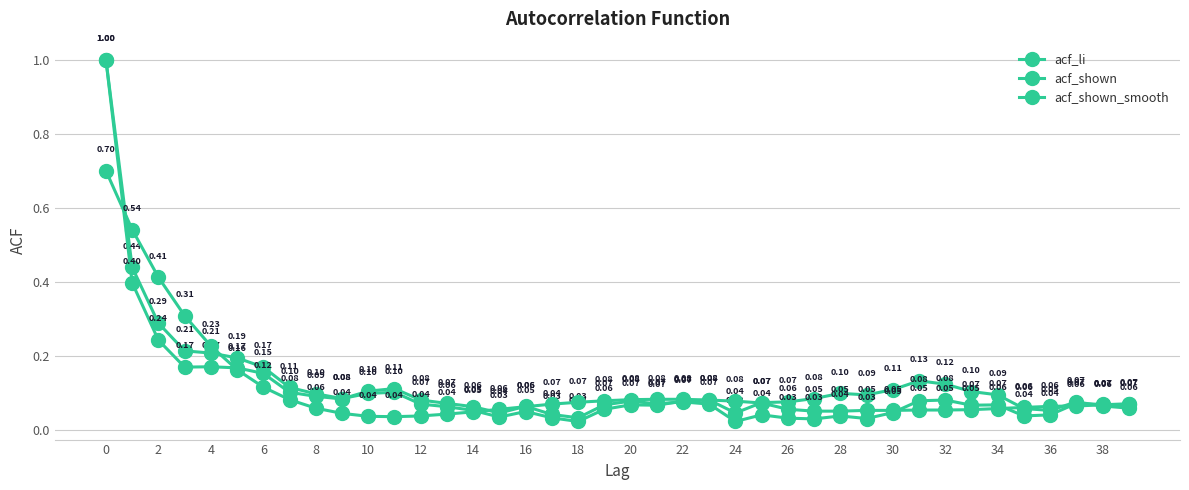

What is the label of the 8th point from the left?

14